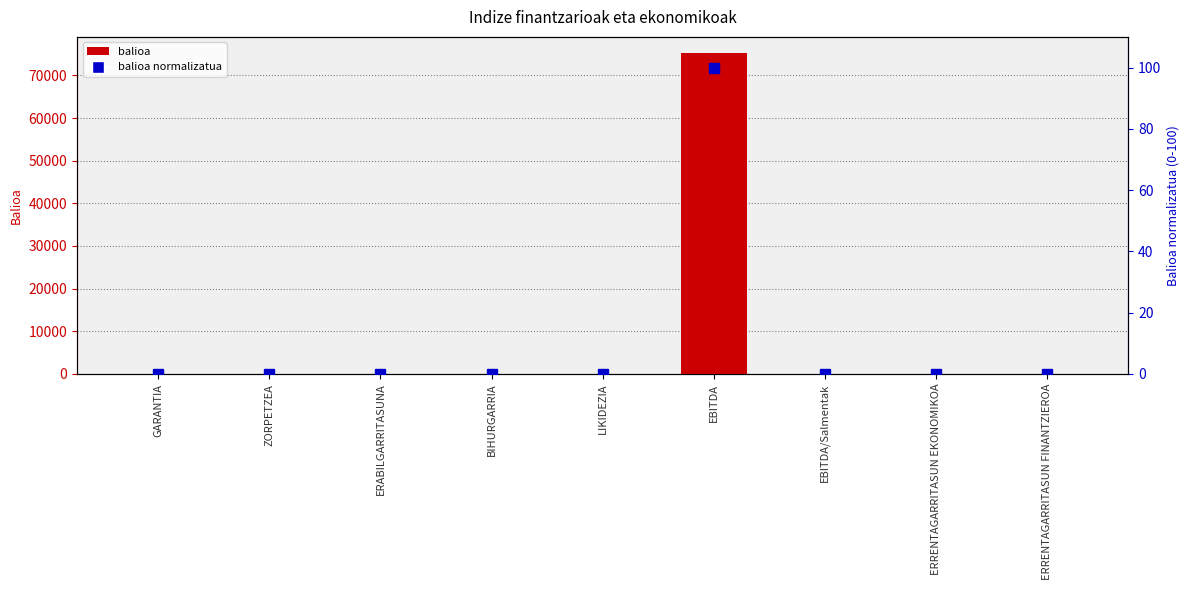

Rank the series at EBITDA/Salmentak from lowest to highest value.

balioa normalizatua (0-100), balioa